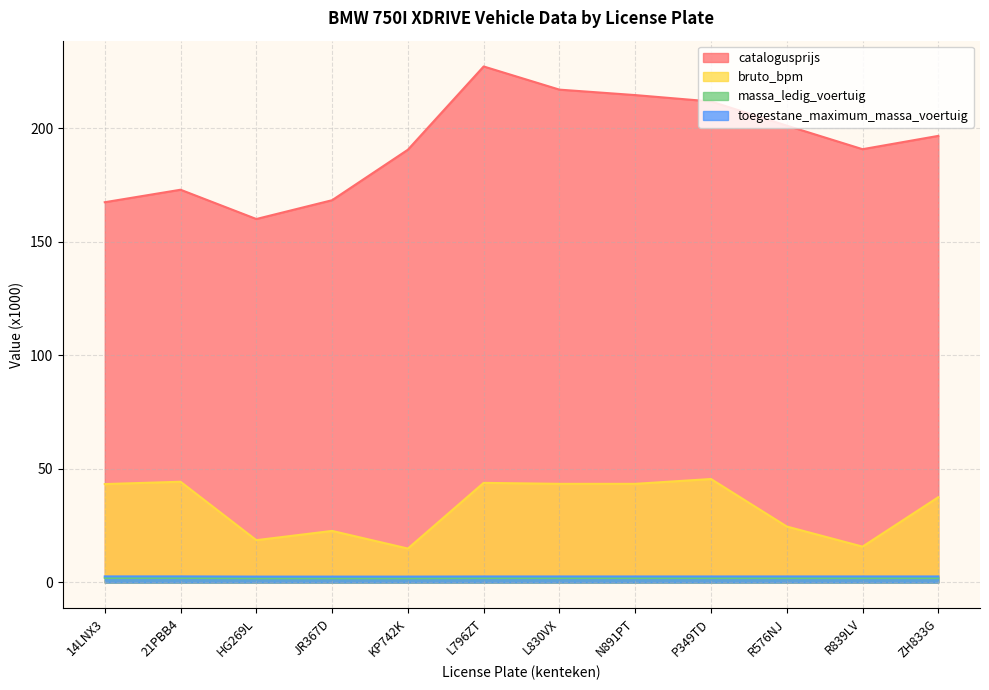

Rank the series by their maximum value, from lowest to highest.

massa_ledig_voertuig, toegestane_maximum_massa_voertuig, bruto_bpm, catalogusprijs